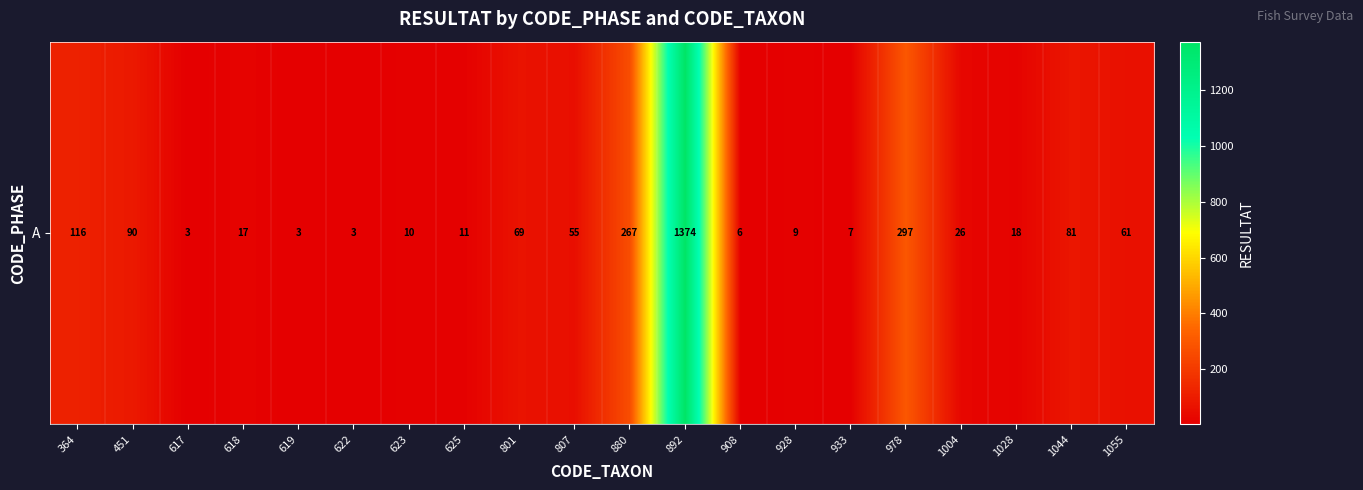

The chart shows a value of 11 at 625. True or false?

True